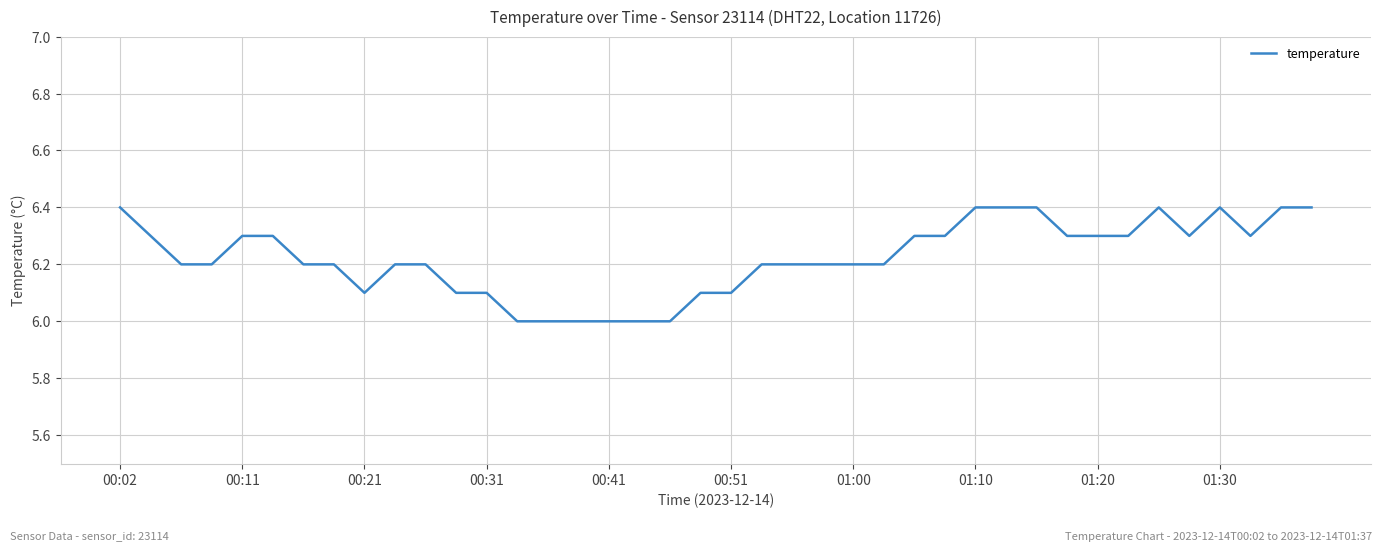

What is the minimum value shown in the chart?

6.0